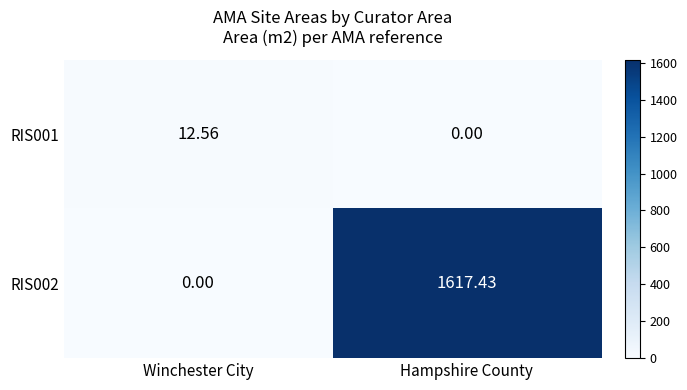

Which series has the widest spread of values?

RIS002